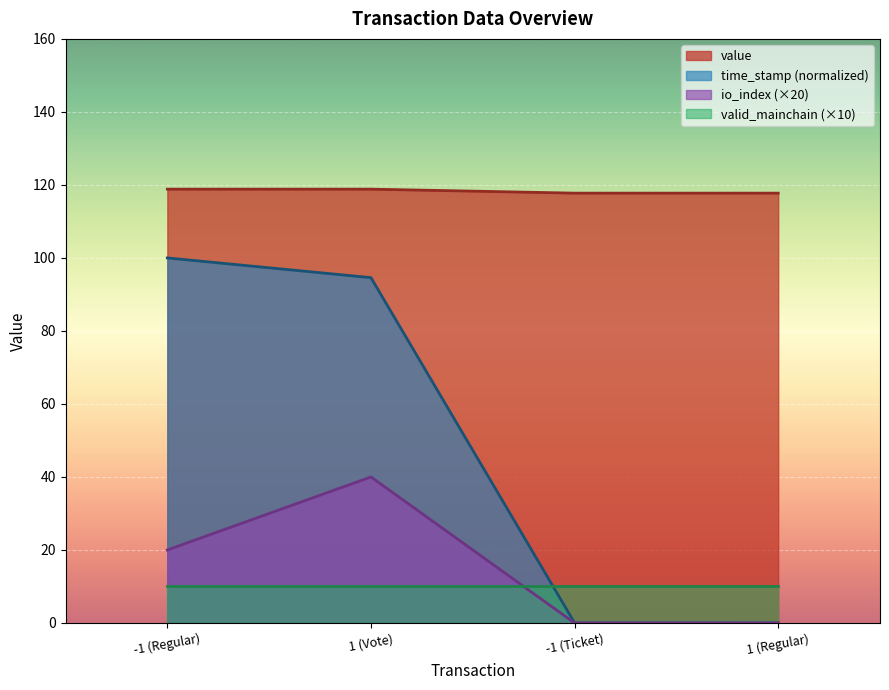

How many values in the io_index series are below 20?

2